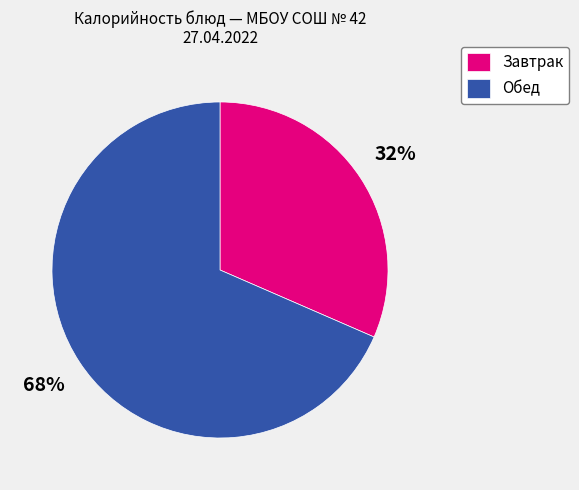

Is there a majority slice in this chart?

Yes